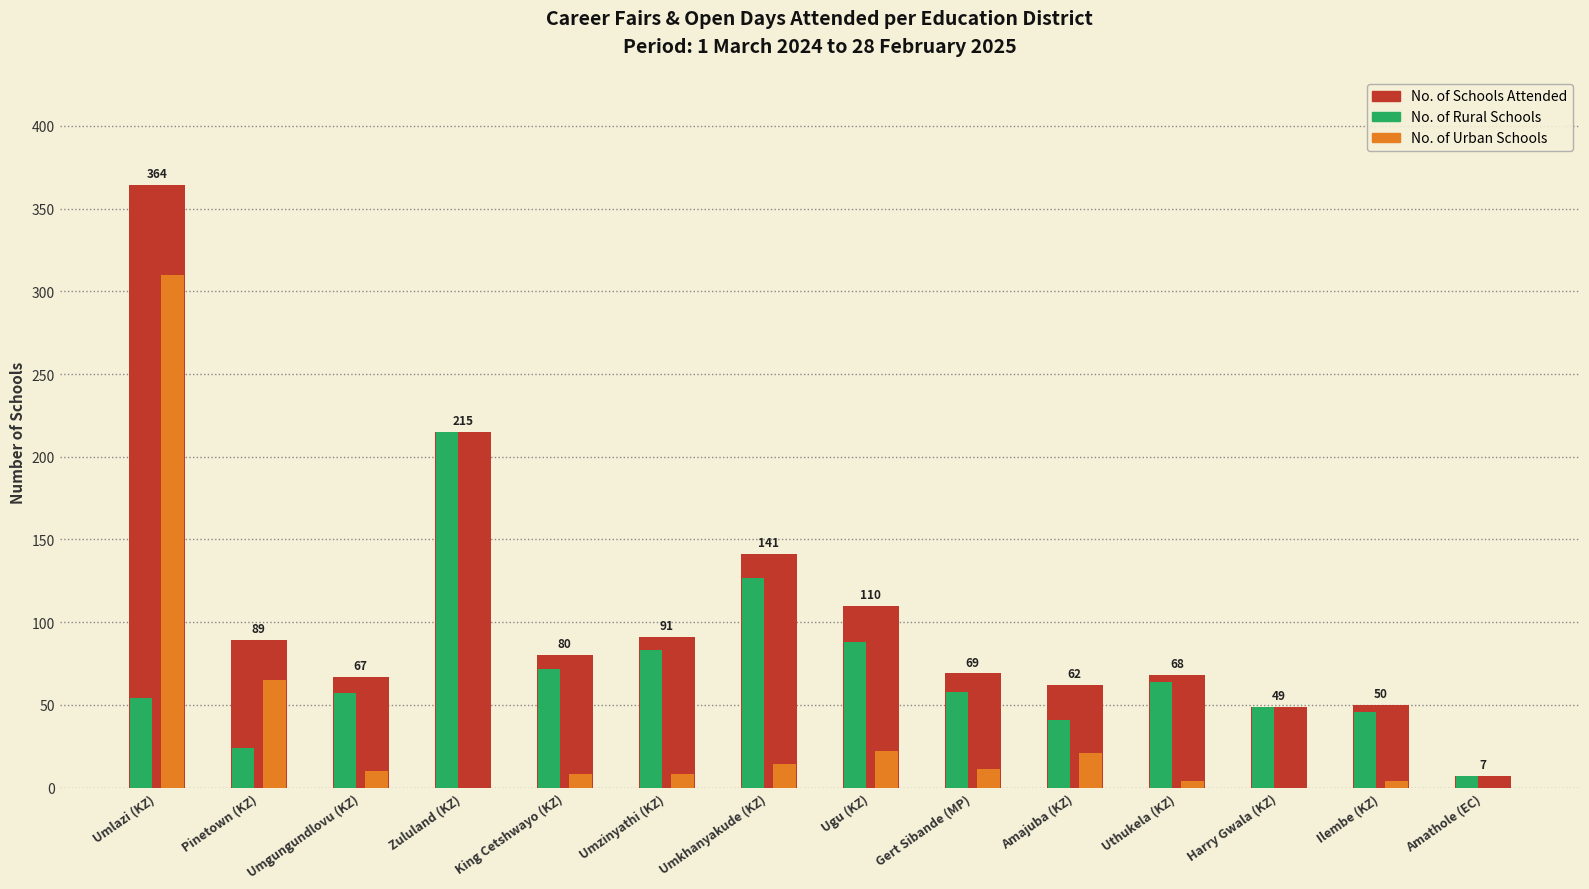

What is the highest value of the No. of Rural Schools series?

215